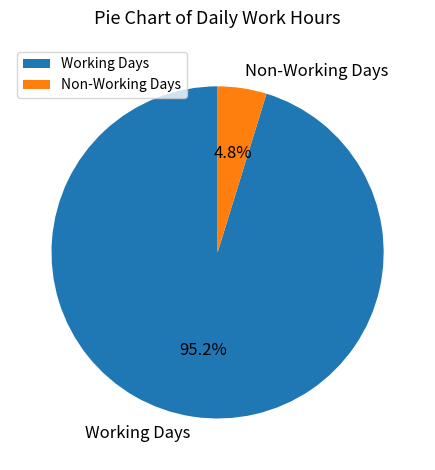

Is the sum of Working Days and Non-Working Days greater than half?

Yes